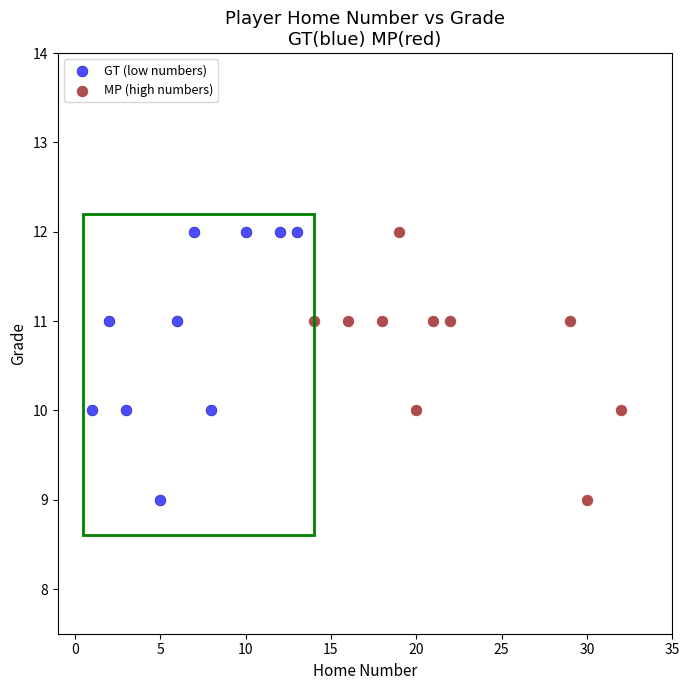

What are all the series names shown in the legend?

GT (low numbers), MP (high numbers)